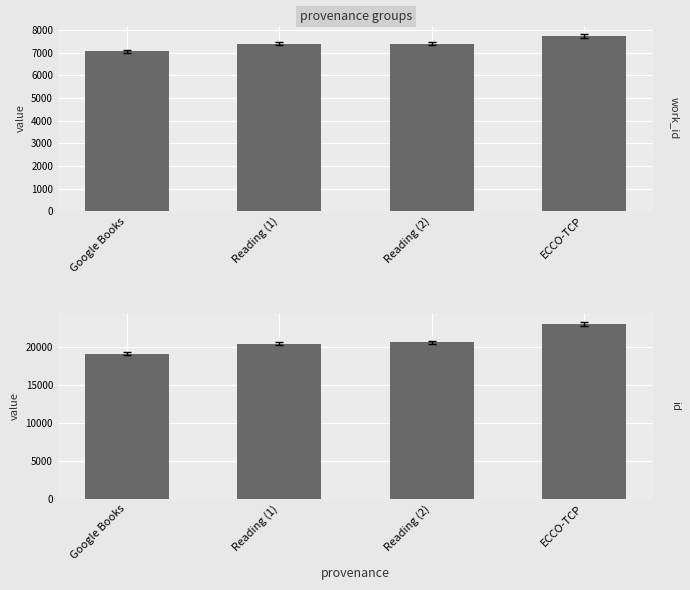

Which series changed the most between Google Books and Reading (1)?

id